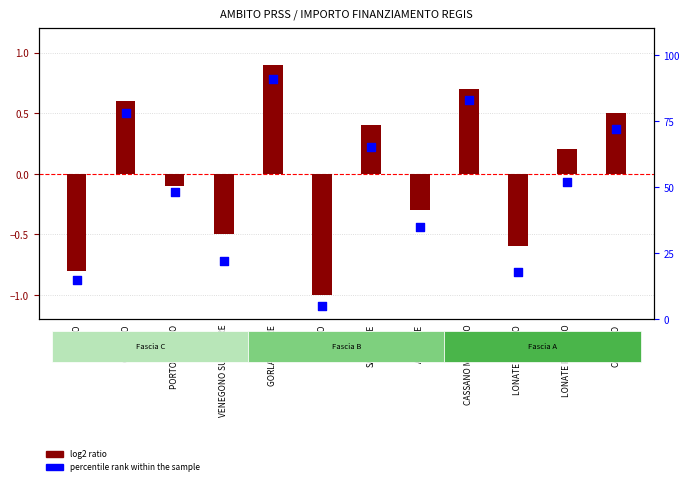

Which series contains the lowest Y value?

log2 ratio